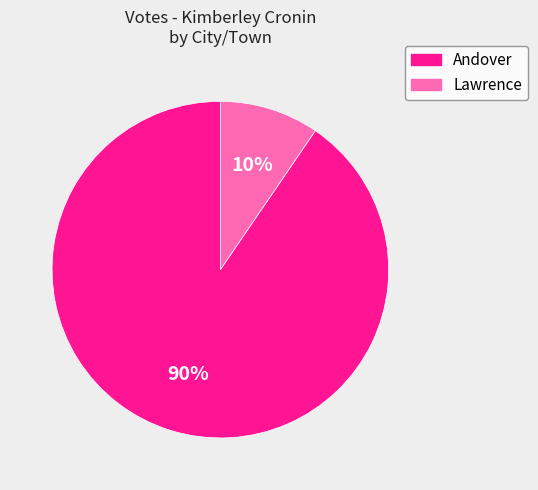

Which has a higher value, Andover or Lawrence?

Andover